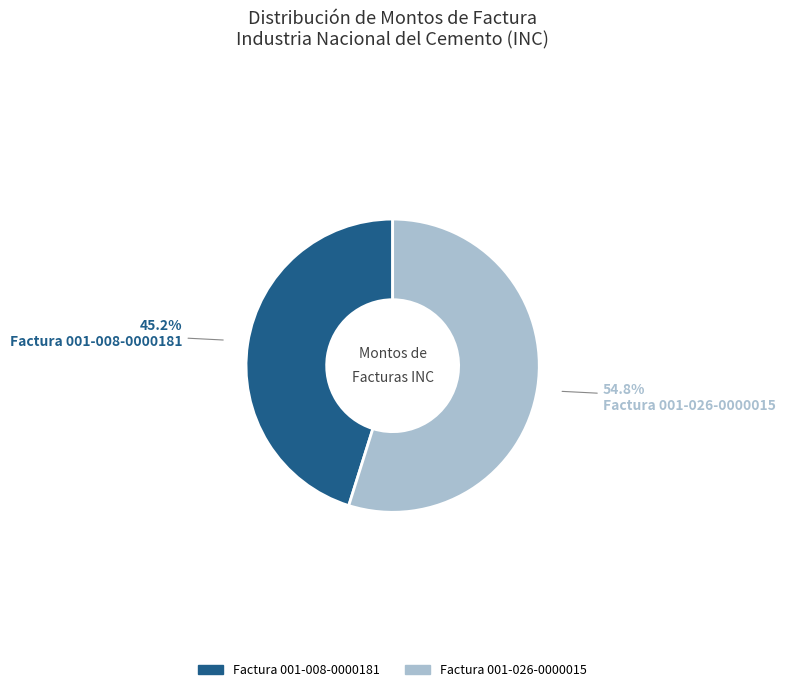

Count the number of slices in the pie.

2